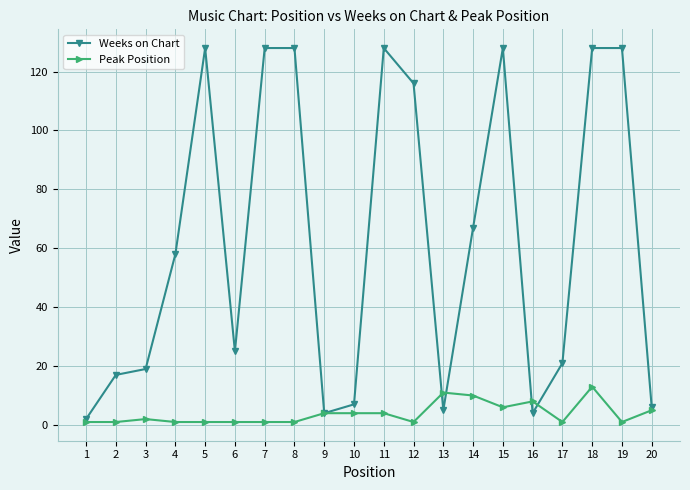

Reading left to right, extract all data points from this chart.

Weeks on Chart: 1=2	2=17	3=19	4=58	5=128	6=25	7=128	8=128	9=4	10=7	11=128	12=116	13=5	14=67	15=128	16=4	17=21	18=128	19=128	20=6
Peak Position: 1=1	2=1	3=2	4=1	5=1	6=1	7=1	8=1	9=4	10=4	11=4	12=1	13=11	14=10	15=6	16=8	17=1	18=13	19=1	20=5